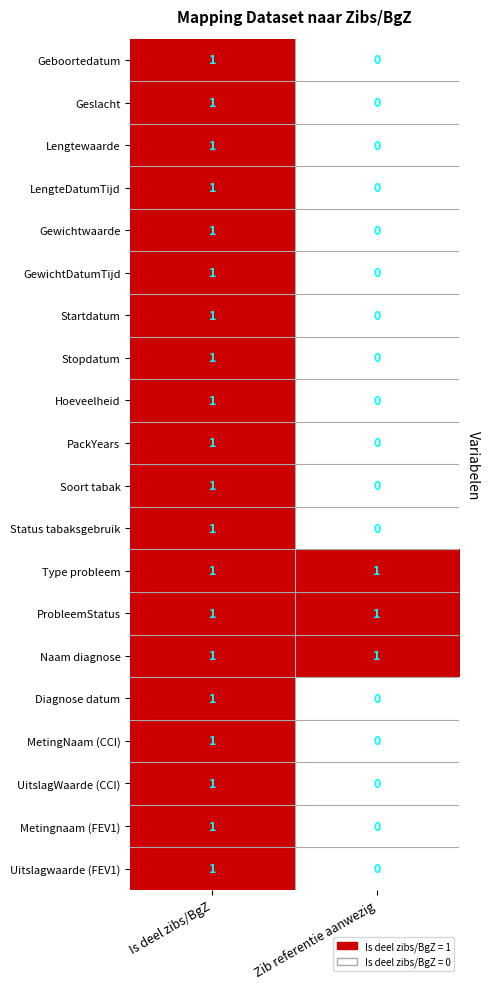

At which label does Geboortedatum reach its minimum?

Zib referentie aanwezig